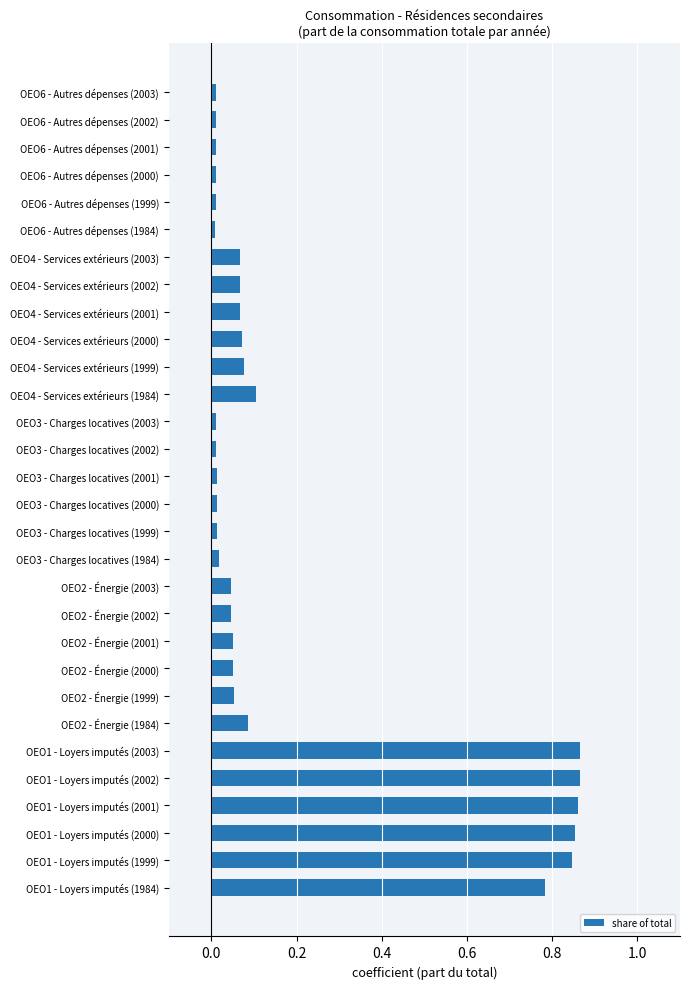

True or false: the data shows 0.2 at OEO4 - Services extérieurs (1984).

False